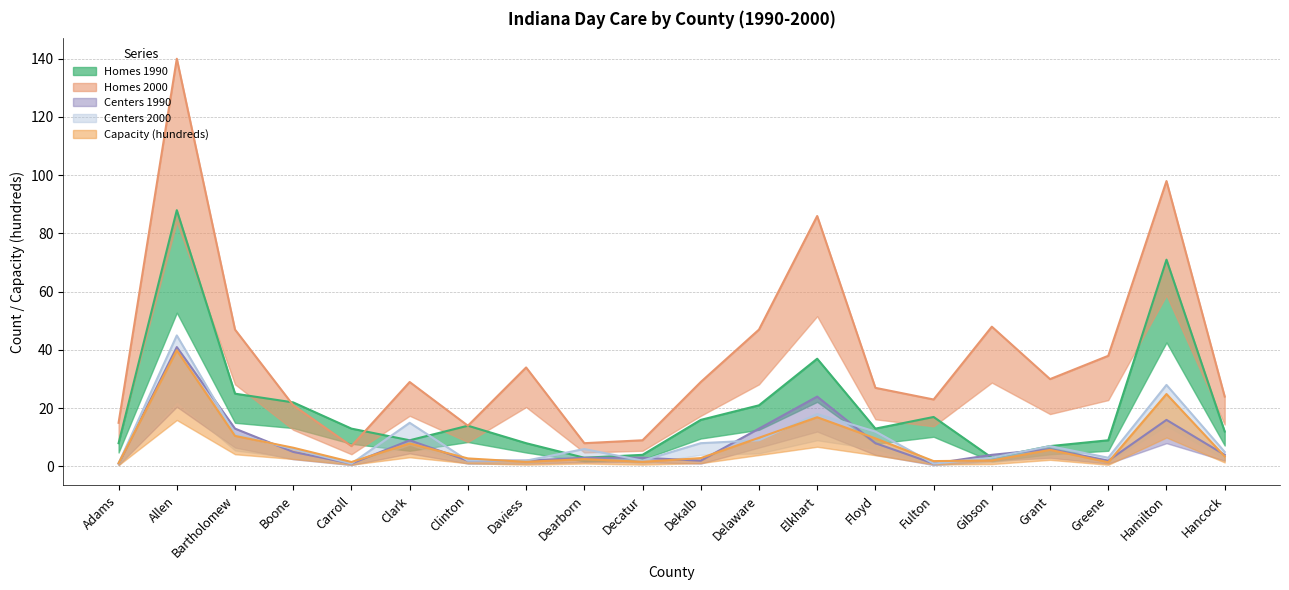

What is the approximate value of Homes 1990 at Bartholomew?

25.0